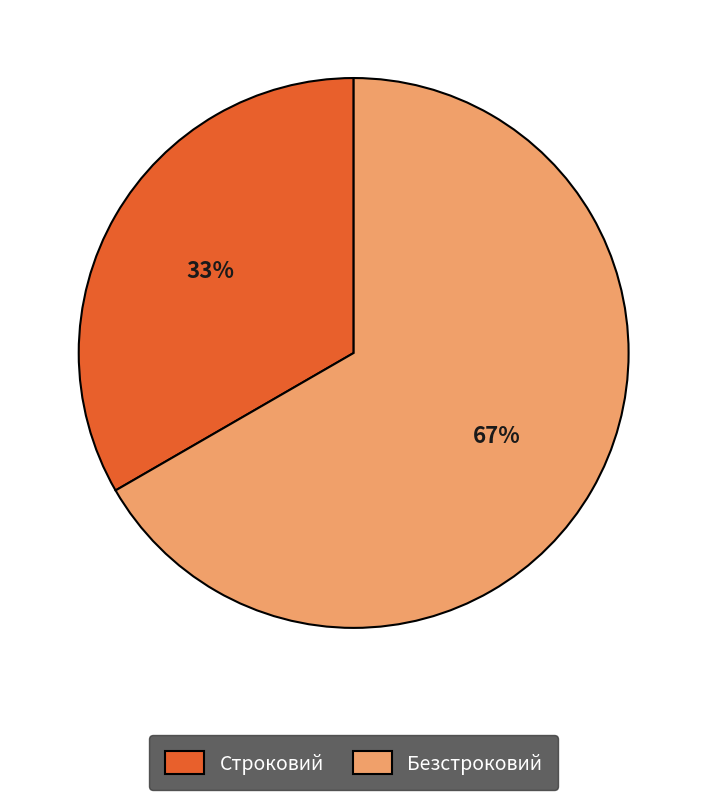

To the nearest percent, what is the combined percentage of Строковий and Безстроковий?

100%